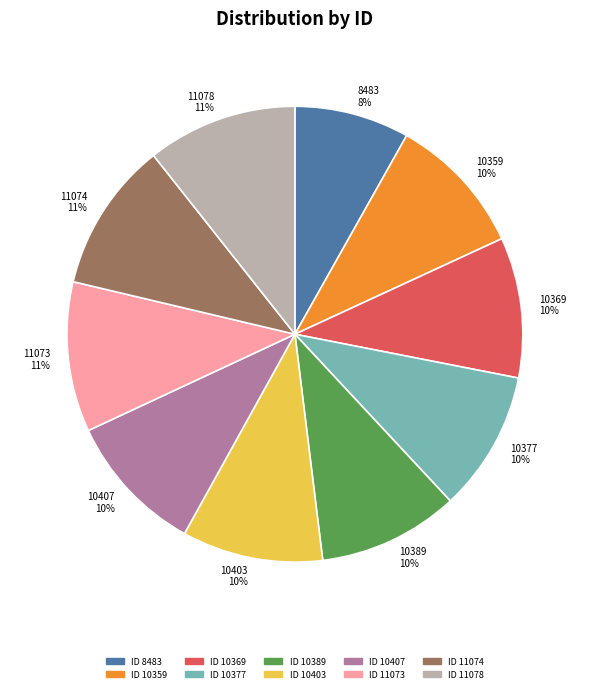

Which category has the smallest portion of the pie?

8483